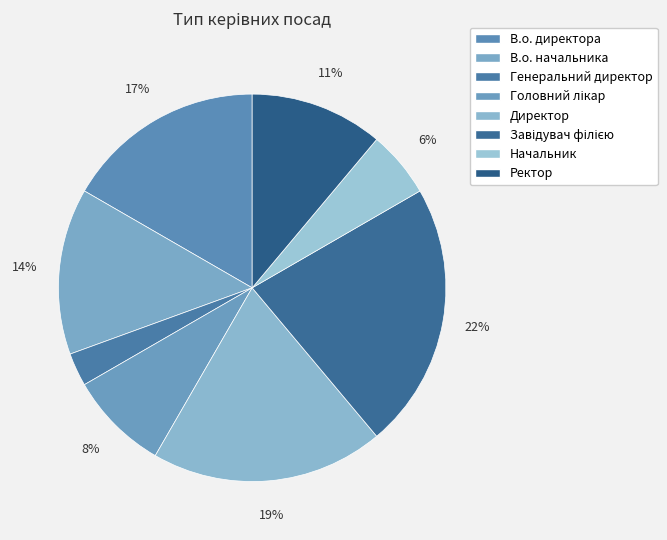

Is Генеральний директор the majority of the pie?

No